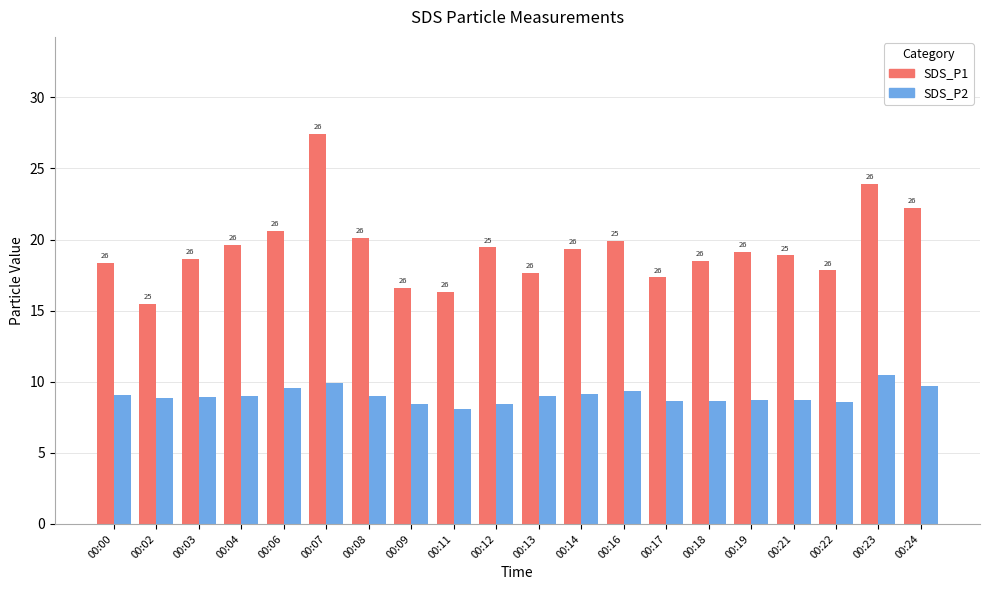

What is the smallest value displayed?

8.1